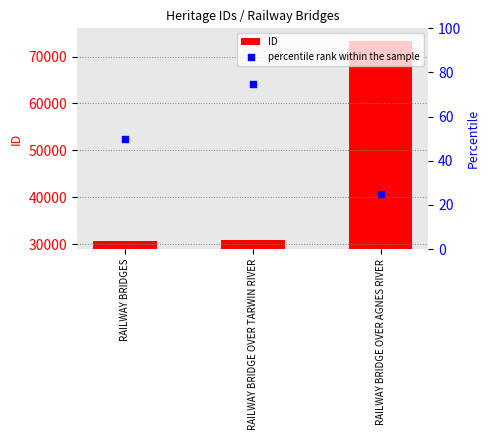

At which category is the sum across all series the highest?

RAILWAY BRIDGE OVER AGNES RIVER